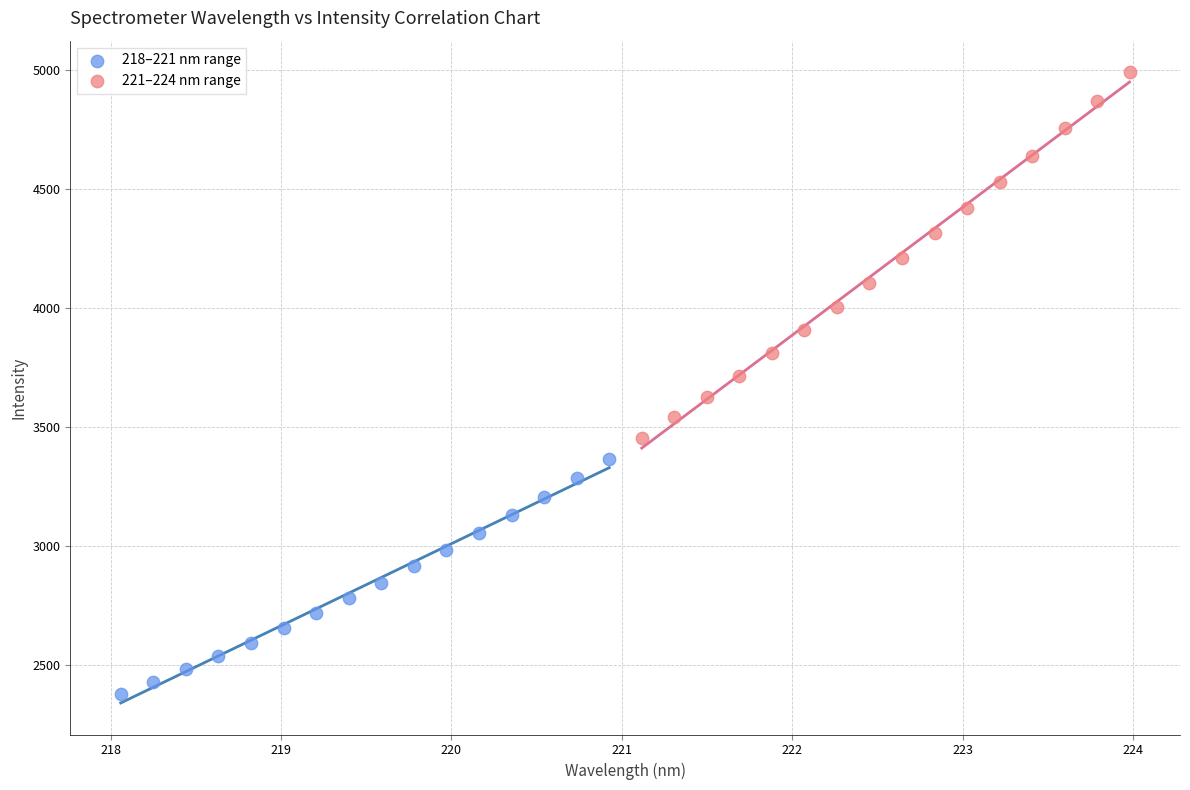

Which series reaches the maximum Y coordinate?

221–224 nm range